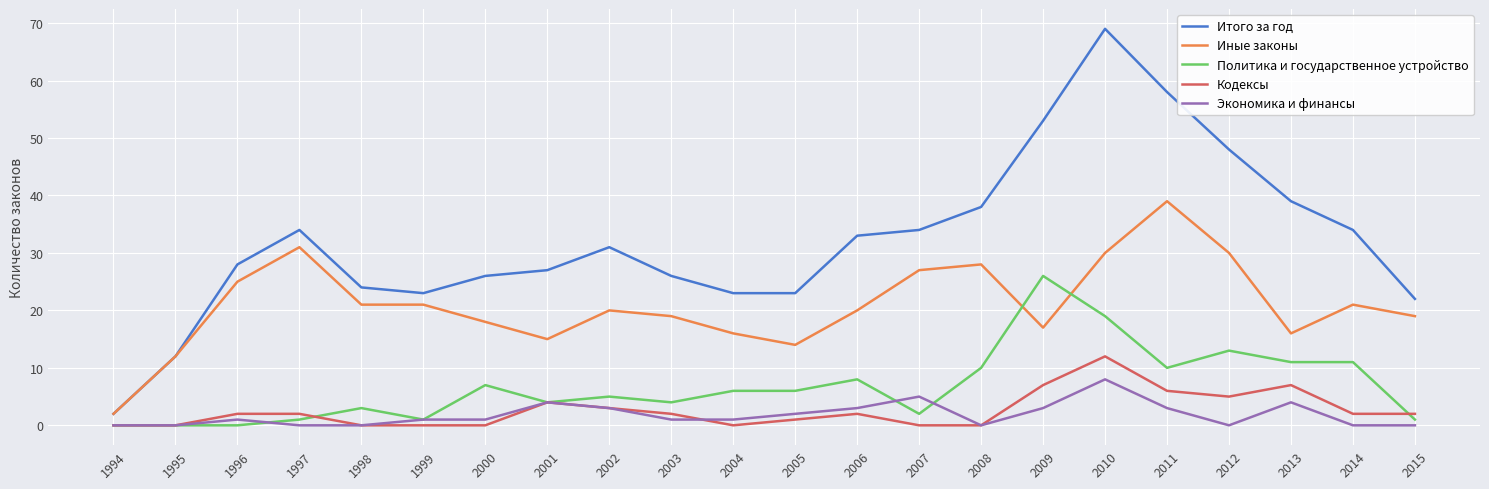

What is the maximum value shown in the chart?

69